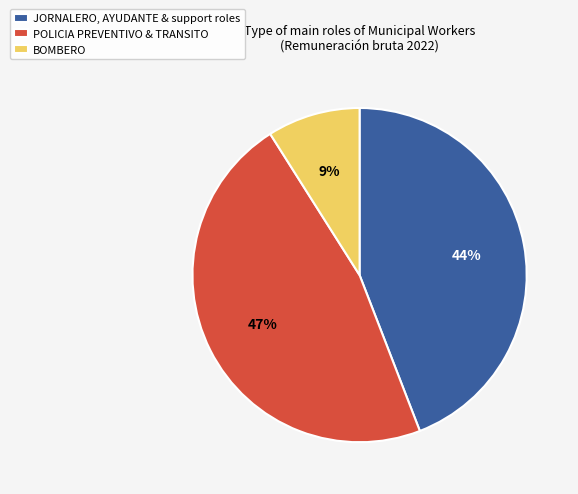

Combined, do JORNALERO, AYUDANTE & support roles and BOMBERO account for over 50%?

Yes